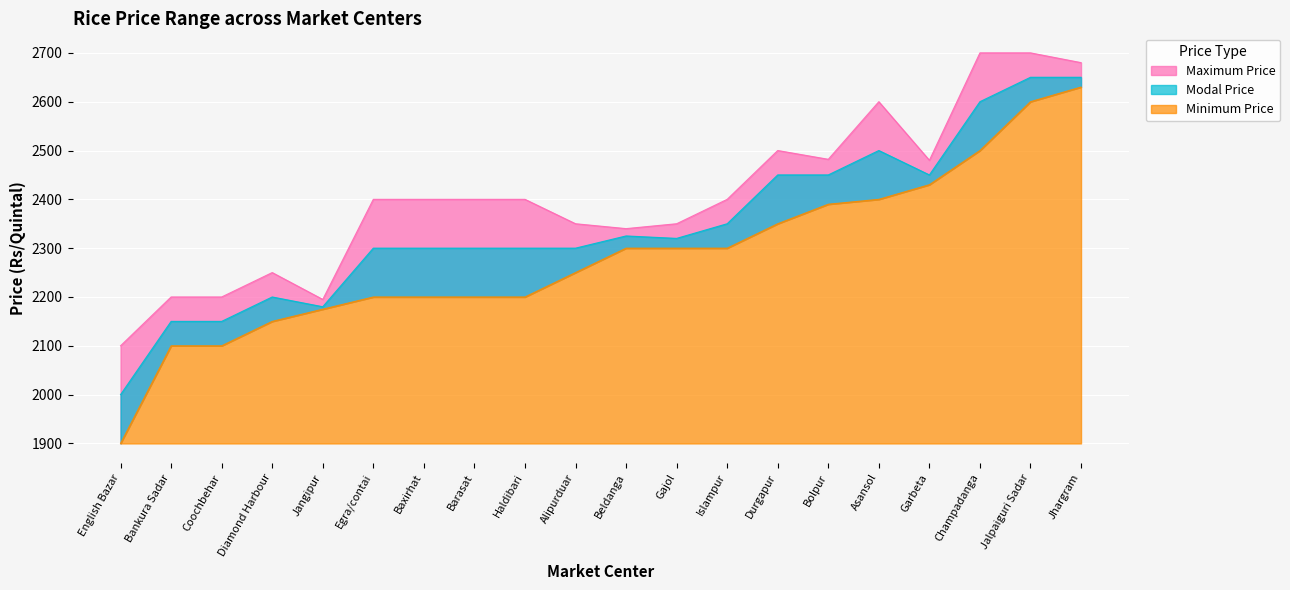

Rank the series by their maximum value, from lowest to highest.

Minimum Price, Modal Price, Maximum Price